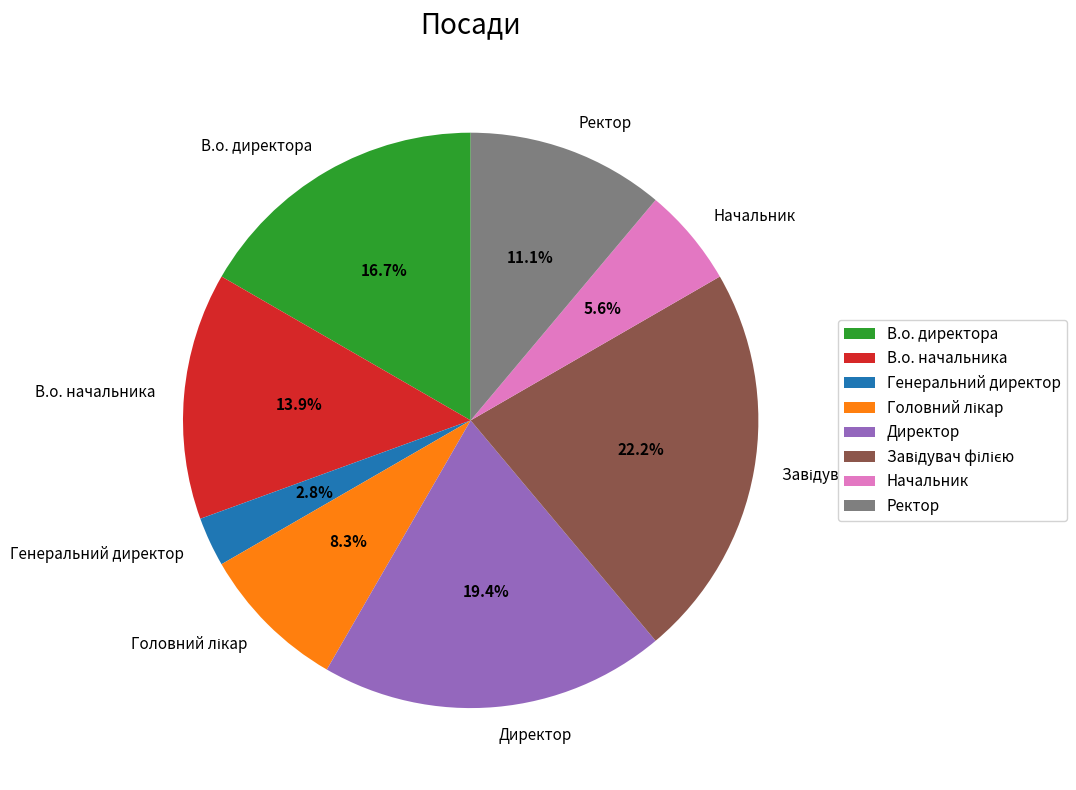

How many slices are in this pie chart?

8